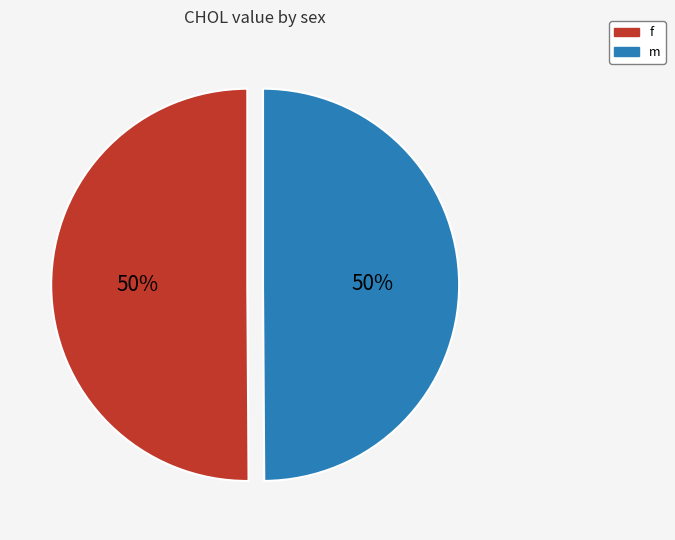

Is it true that f is 41% of the pie?

False